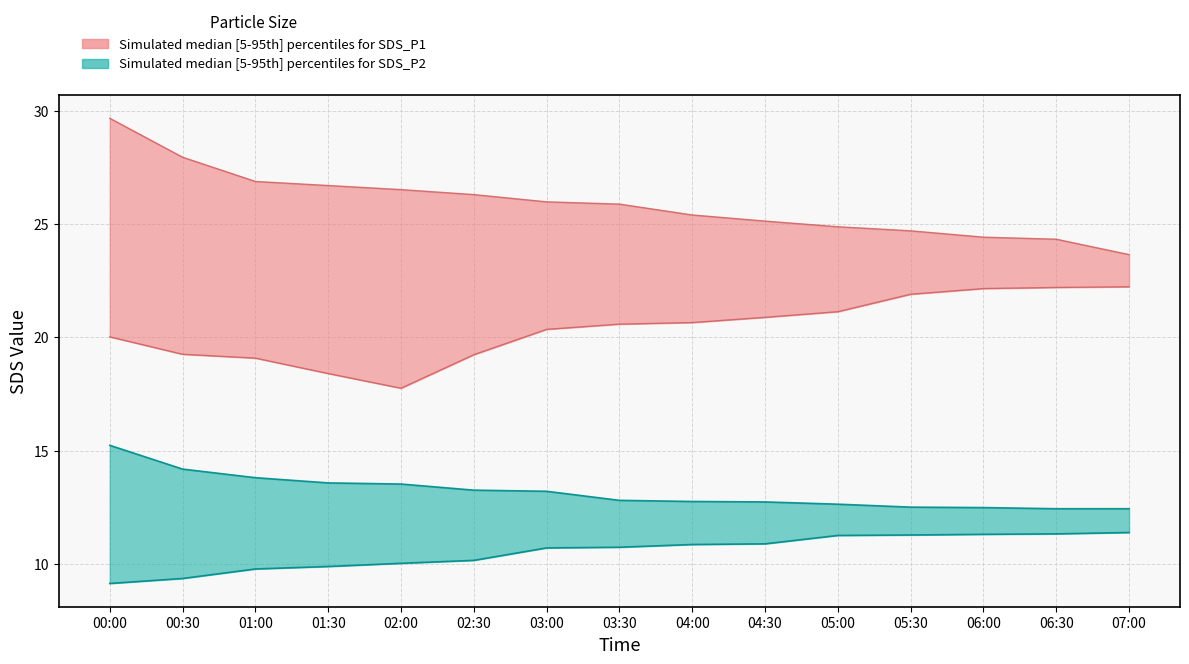

At which label is SDS_P1_upper closest to 26?

03:00